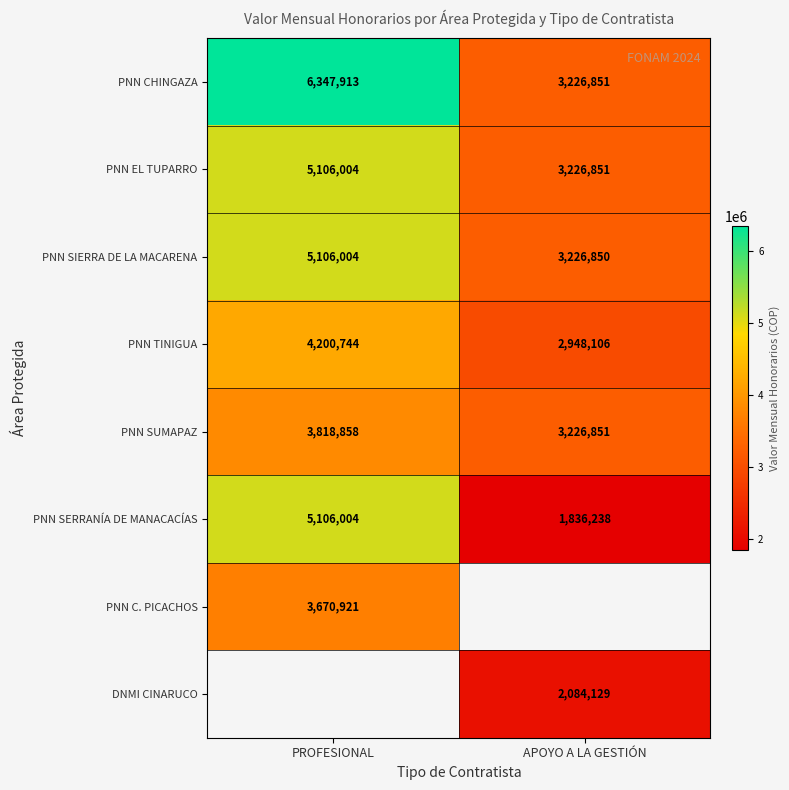

Where is PNN SUMAPAZ nearest to the value 3522854?

APOYO A LA GESTIÓN